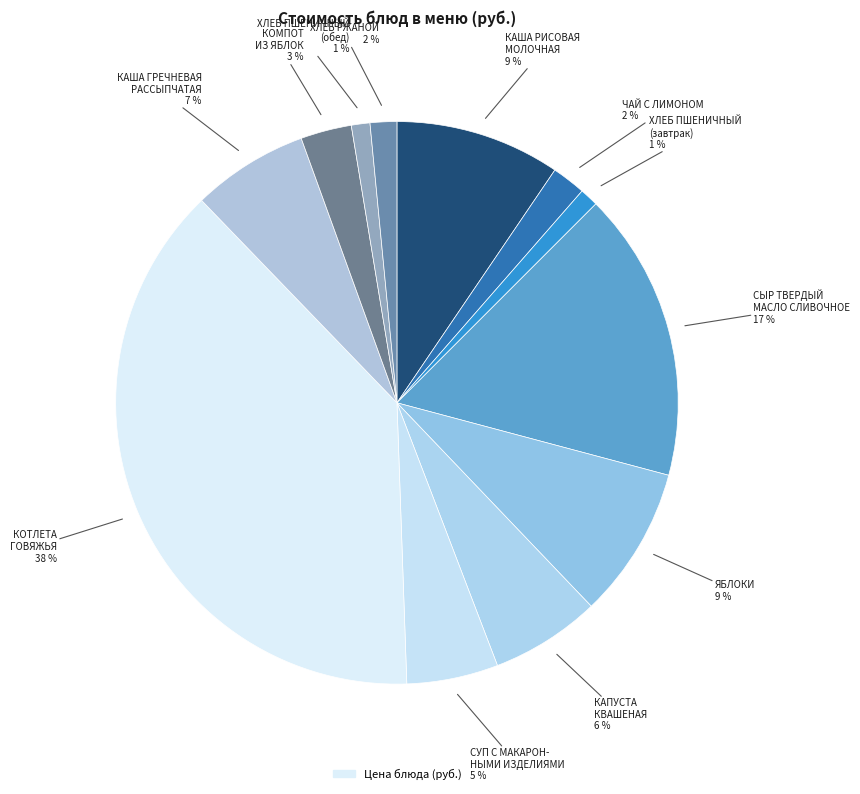

Which slice is the largest?

КОТЛЕТА ГОВЯЖЬЯ